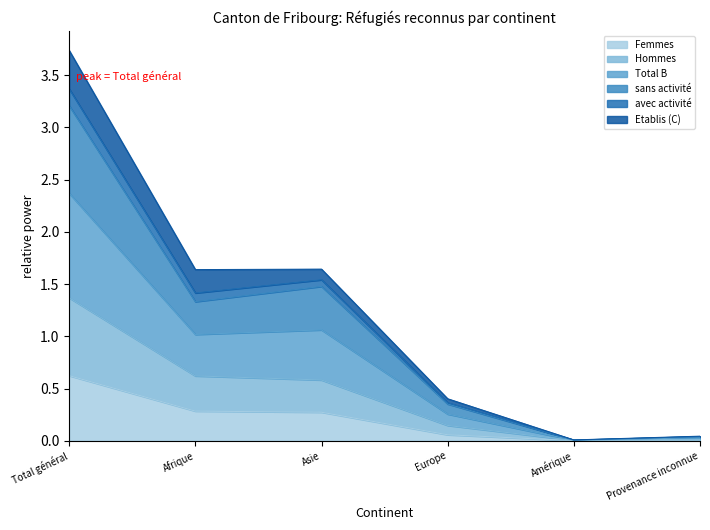

The value of Femmes at Afrique is 0.3. True or false?

True